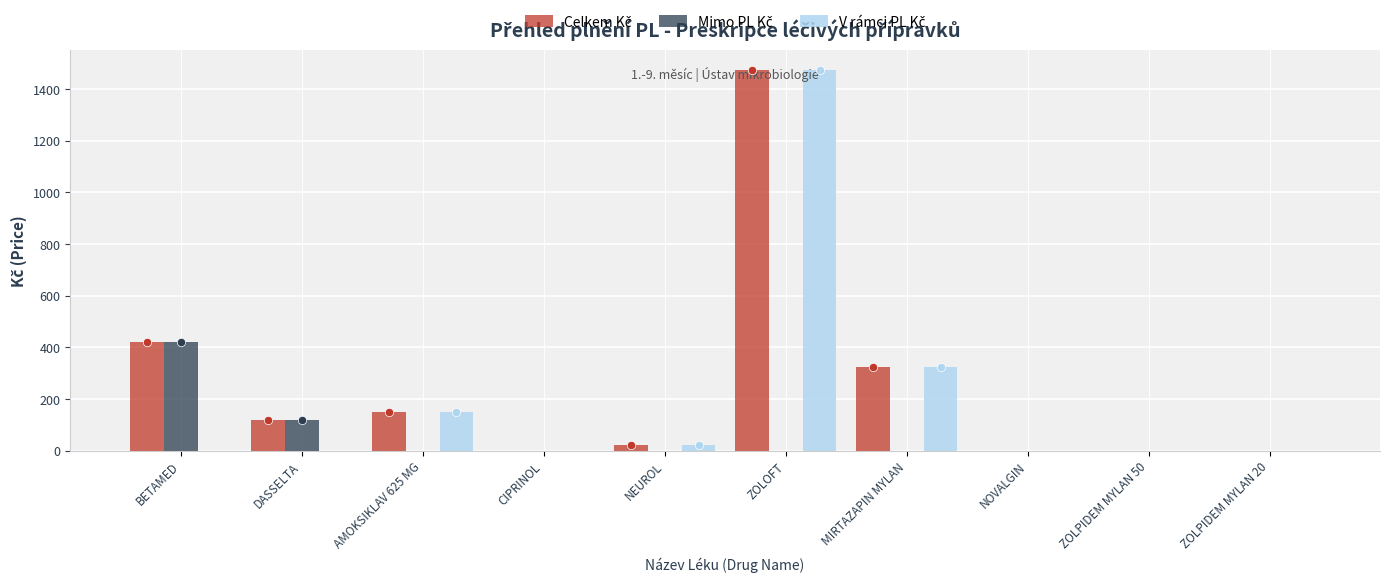

At which category is the sum across all series the highest?

ZOLOFT